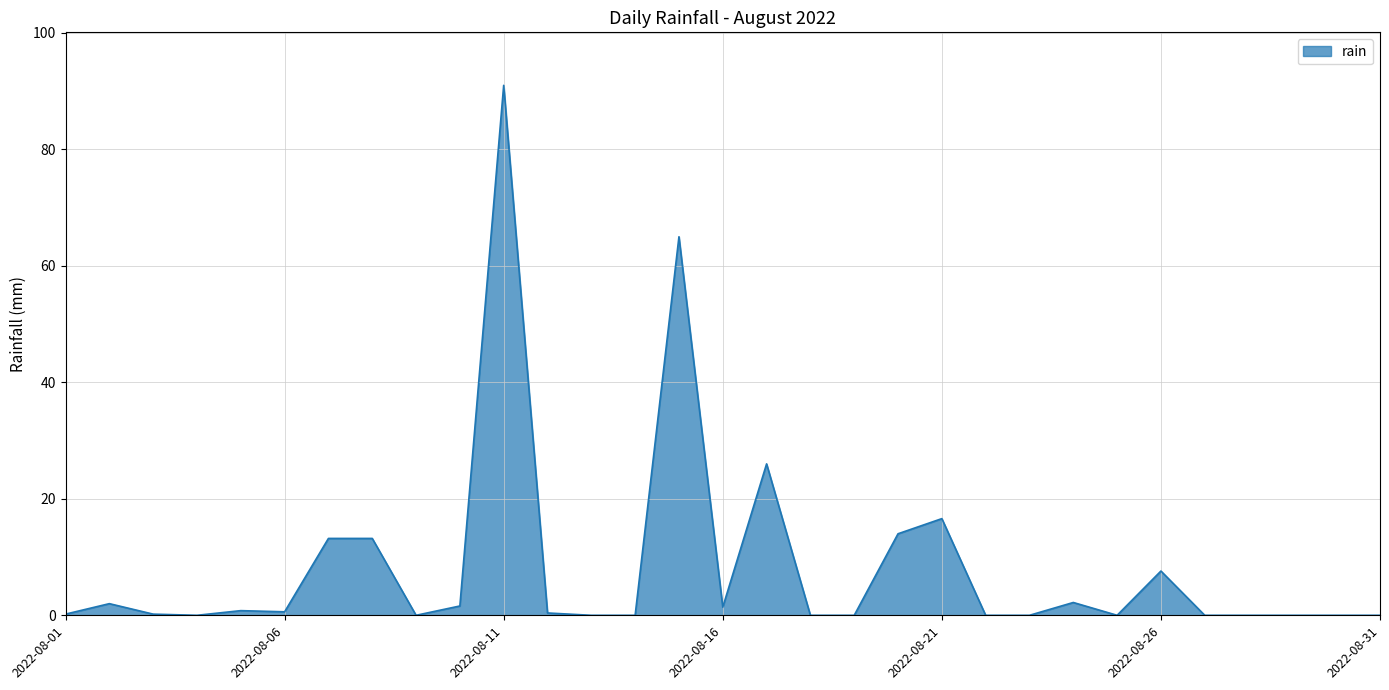

What is the greatest value displayed?

91.0